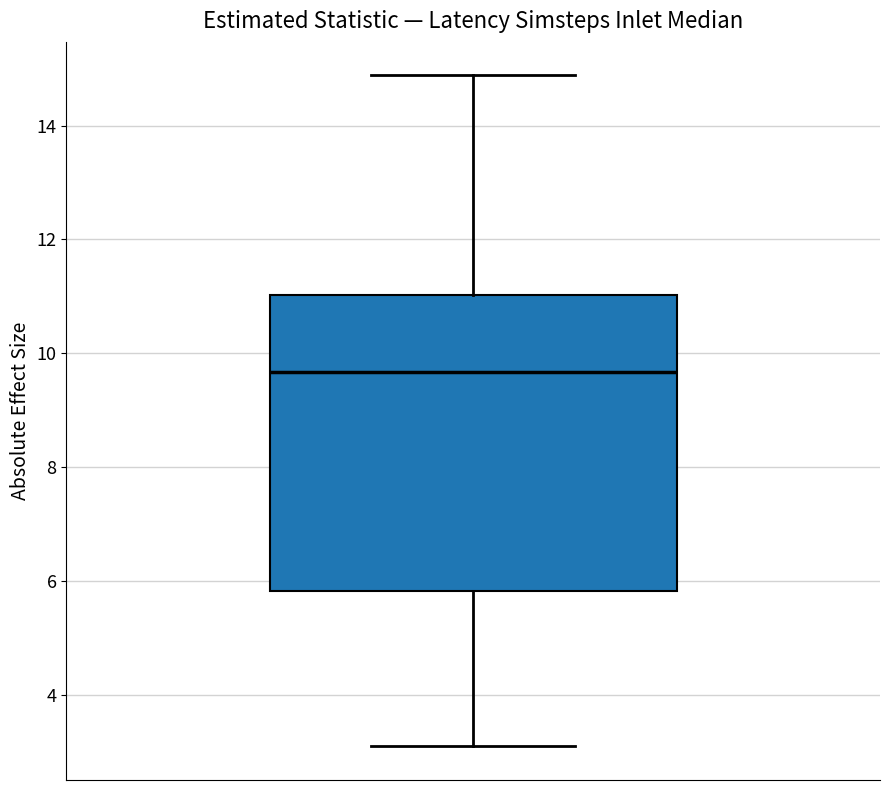

Where does the median line of the box sit on the y-axis? The values are not printed on the chart, so give them approximately, as read against the axis.

9.6